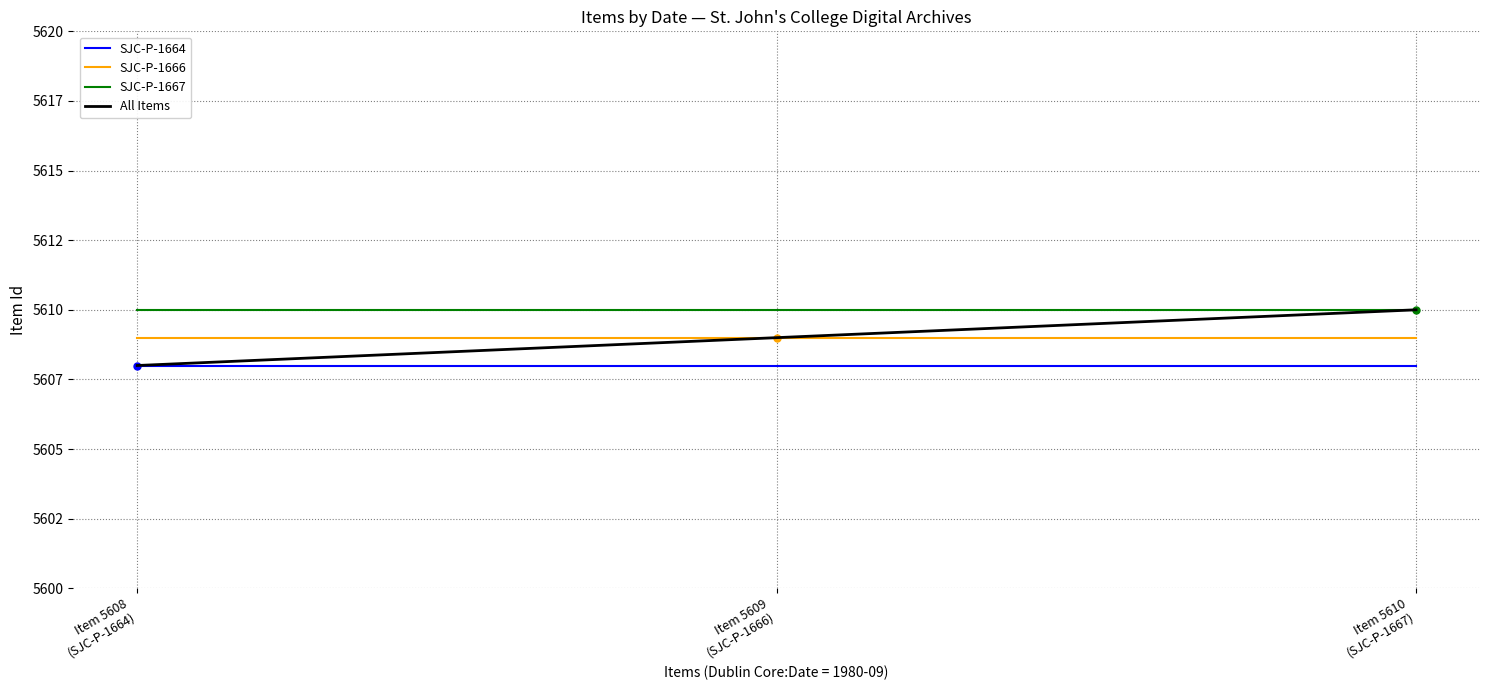

Does the chart have visible grid lines?

Yes